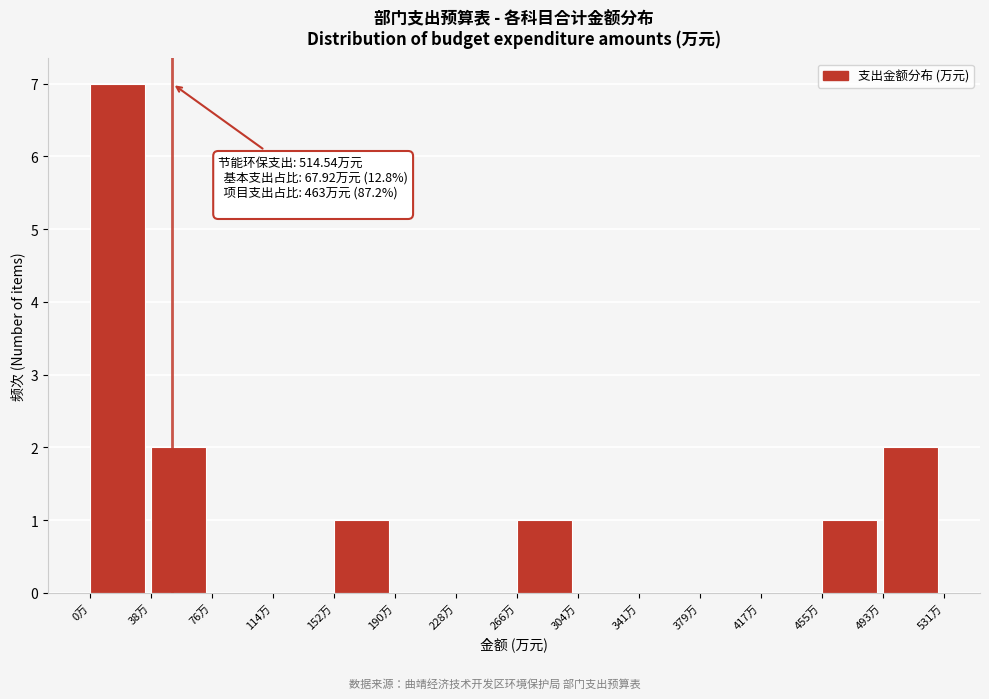

Which range on the x-axis has the tallest bar?

0 to 40